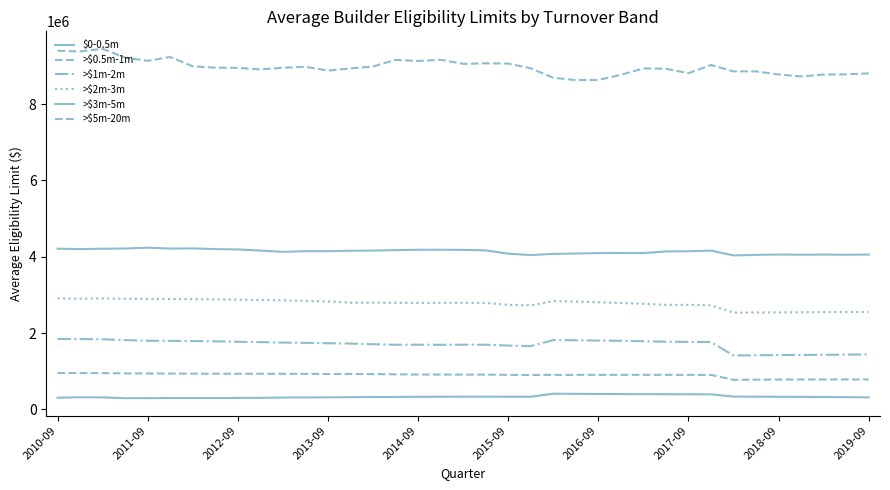

Which series has the largest range (max minus min)?

>$5m-20m